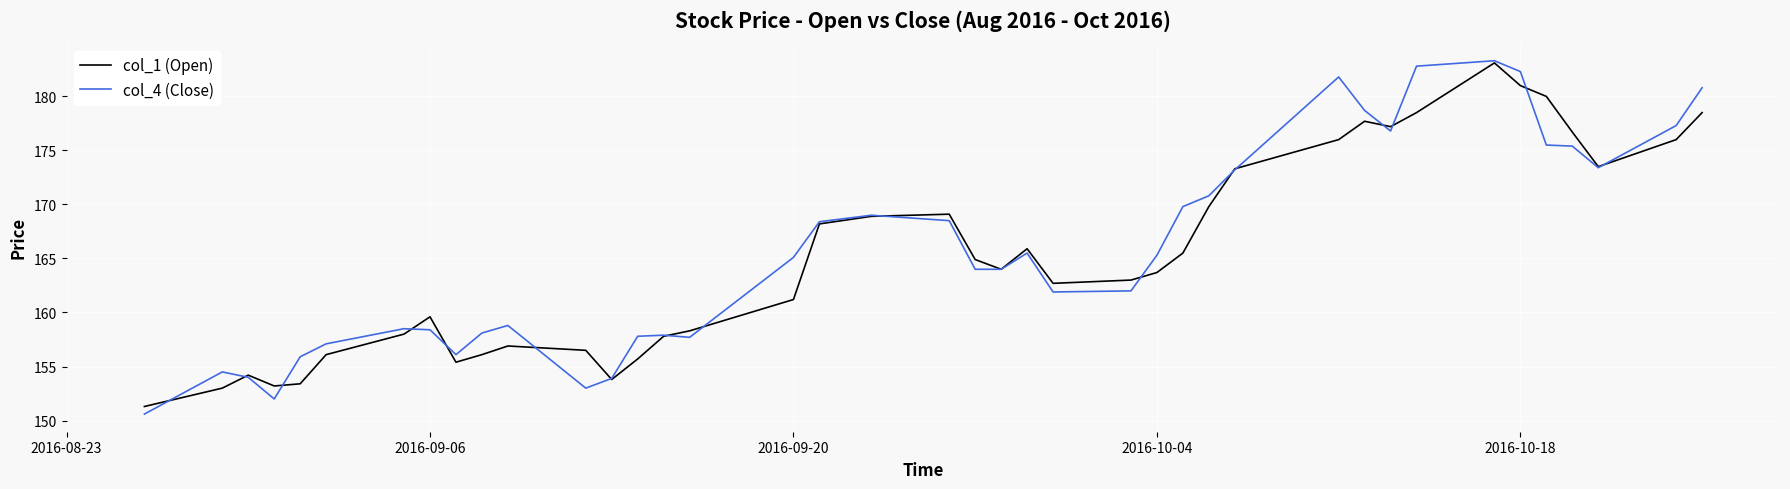

Which series has the largest range (max minus min)?

col_4 (Close)